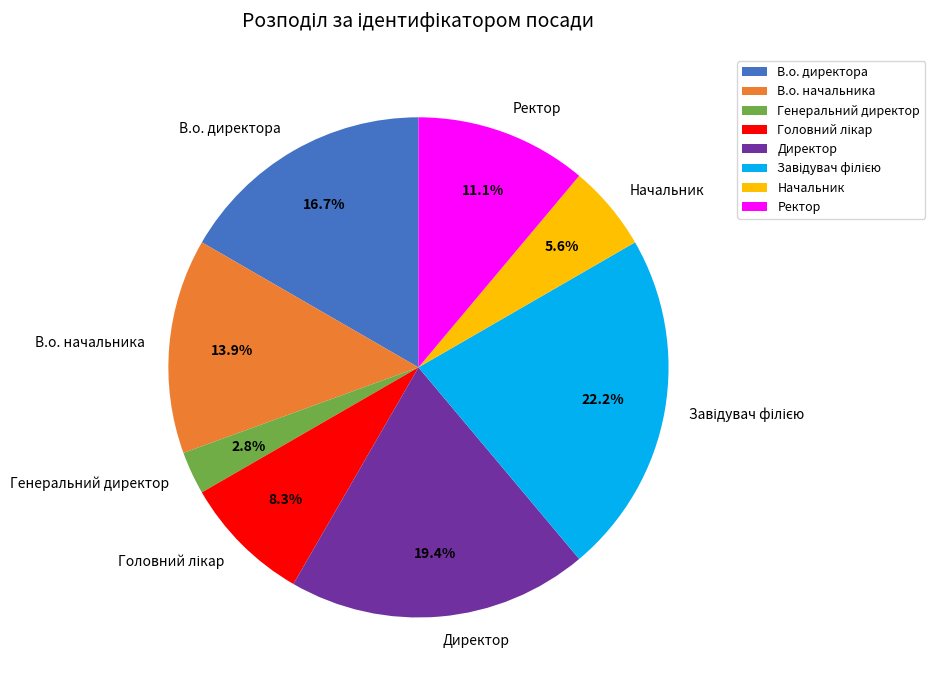

Does Генеральний директор represent more than half of the total?

No